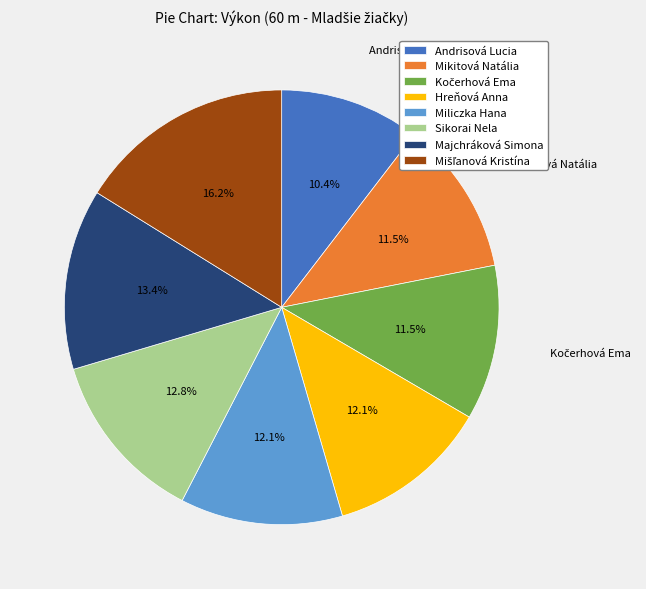

What is the smallest slice in the pie chart?

Andrisová Lucia